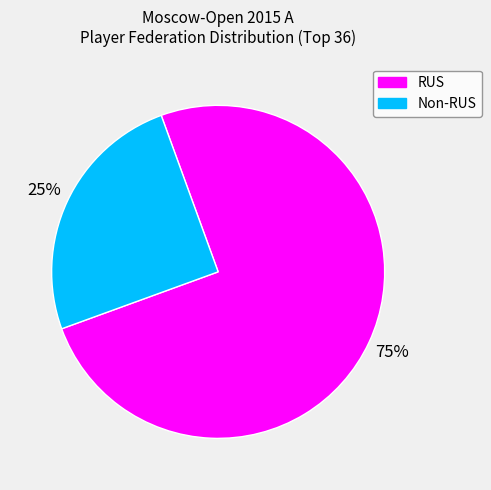

Does any single category account for the majority?

Yes